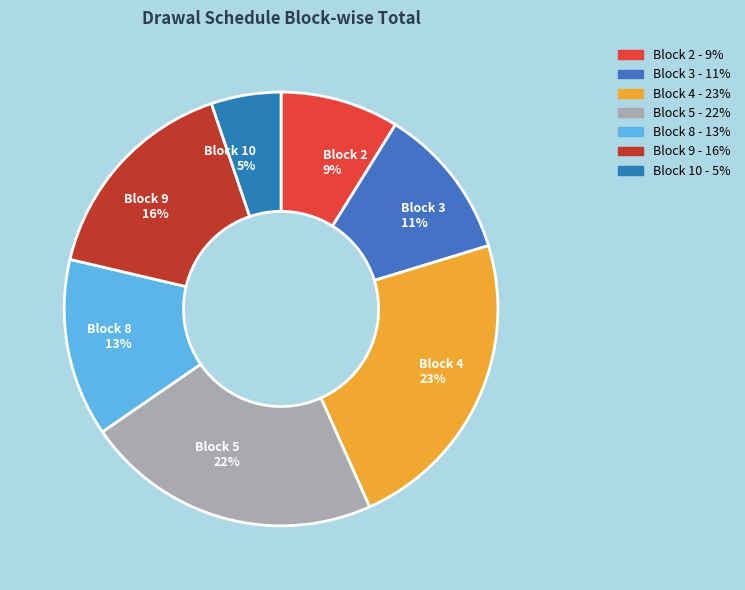

To the nearest percent, what is the combined percentage of Block 9 and Block 8?

29%